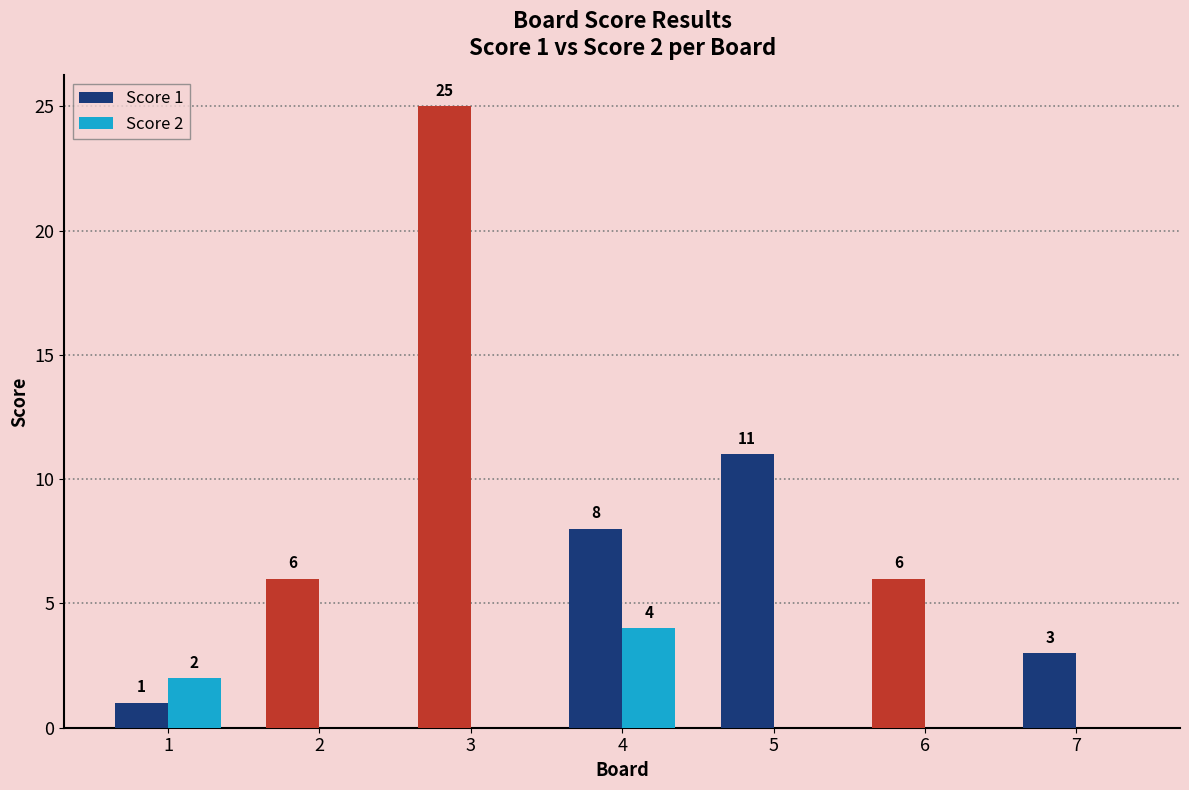

What are all the series names shown in the legend?

Score 1, Score 2